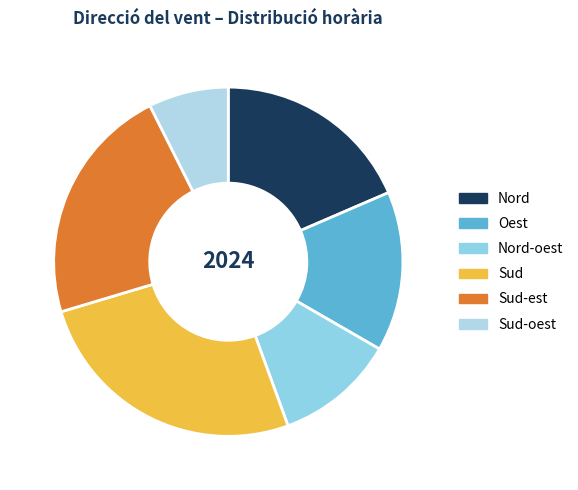

Rank the categories by value from highest to lowest.

Sud, Sud-est, Nord, Oest, Nord-oest, Sud-oest